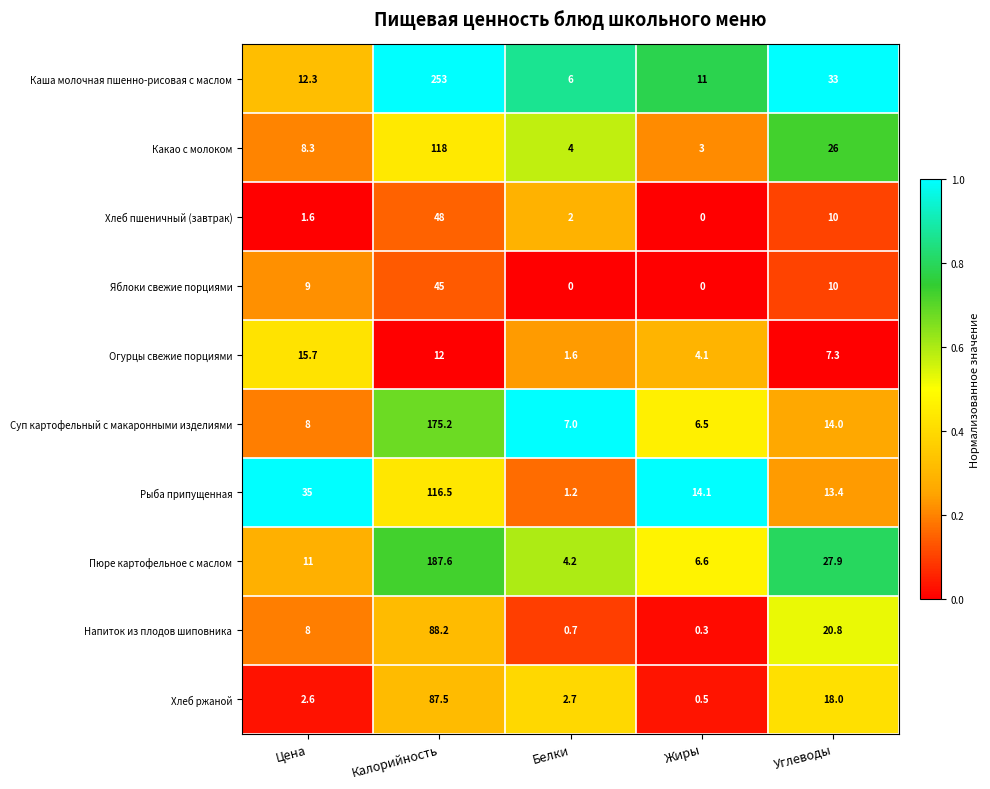

True or false: Суп картофельный с макаронными изделиями has a value of 10.9 at Белки.

False